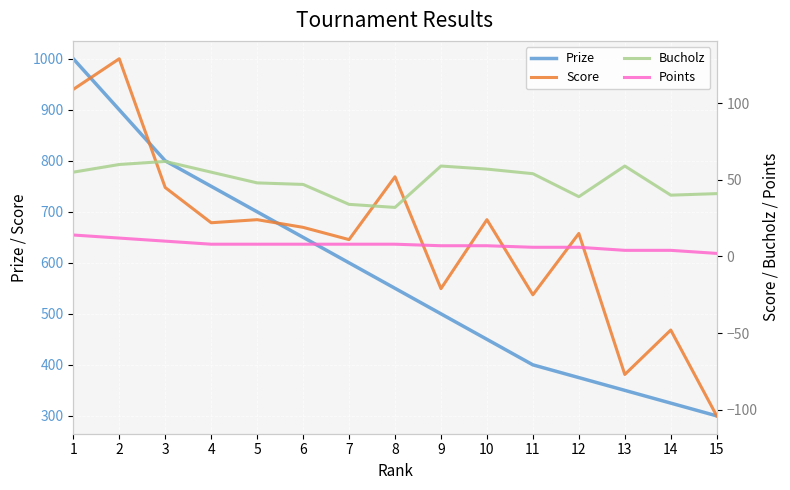

True or false: Score and Prize cross at least once.

False